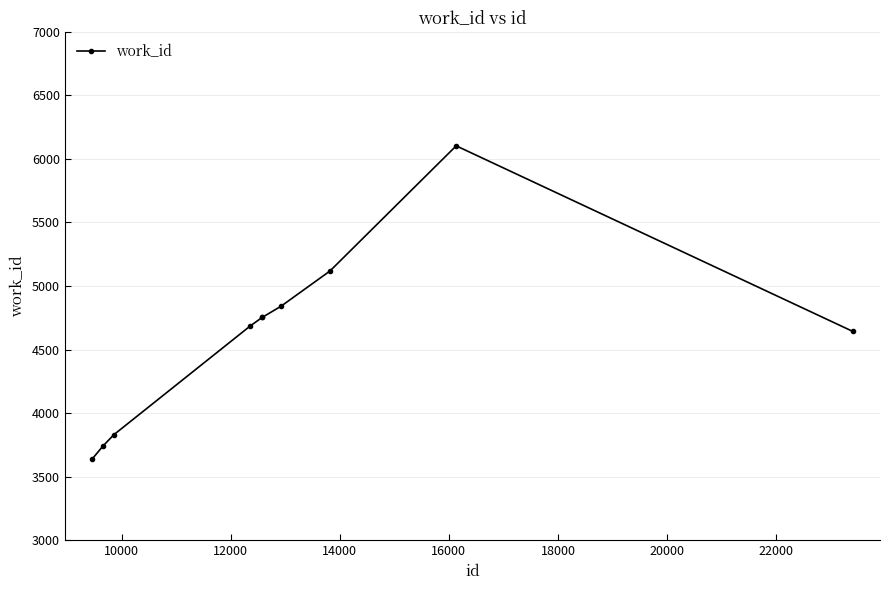

What is the smallest value displayed?

3638